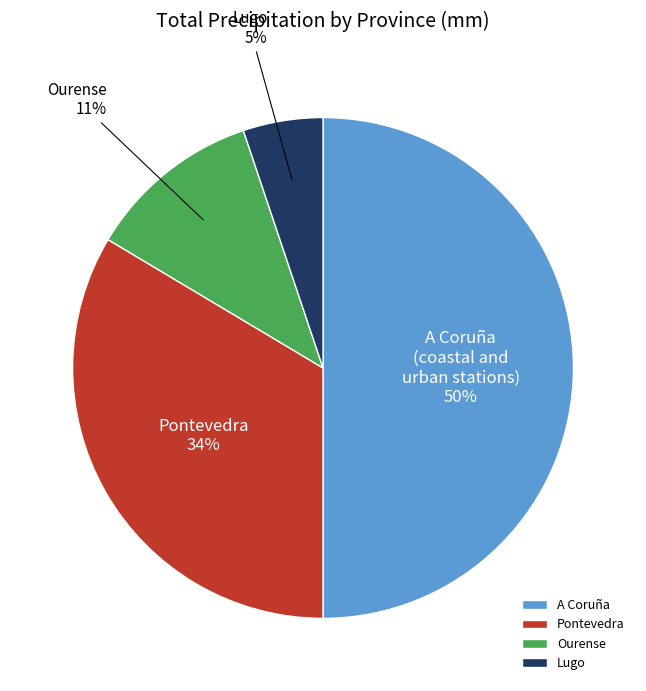

How many segments does this pie chart have?

4